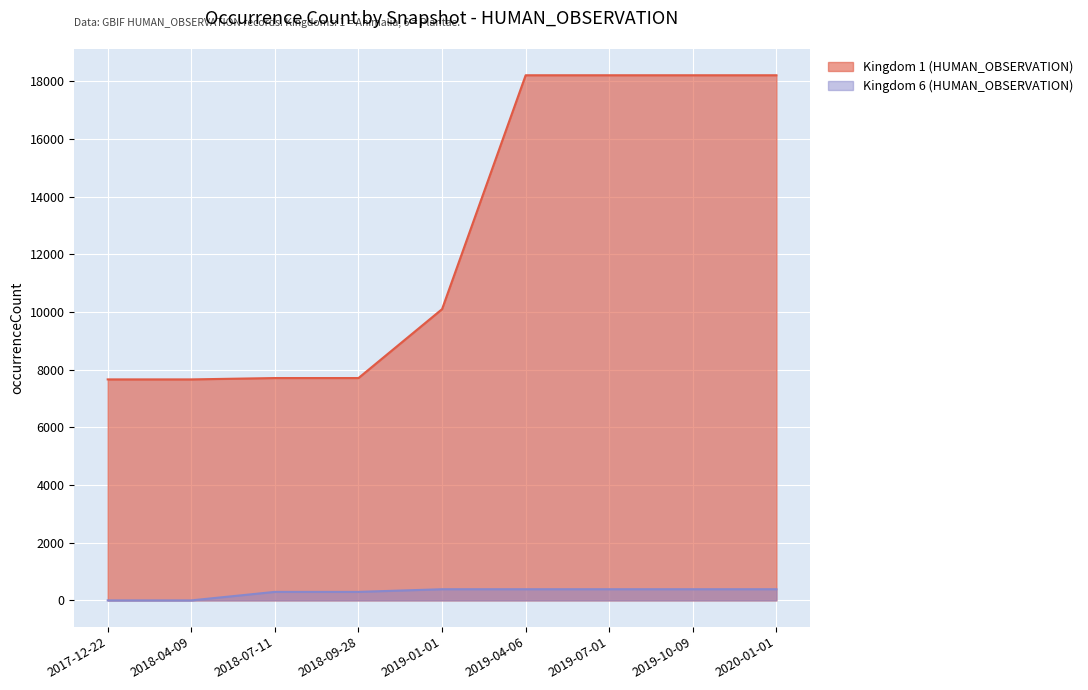

What is the difference between the maximum and second lowest values in the Kingdom 1 (HUMAN_OBSERVATION) series?

10548